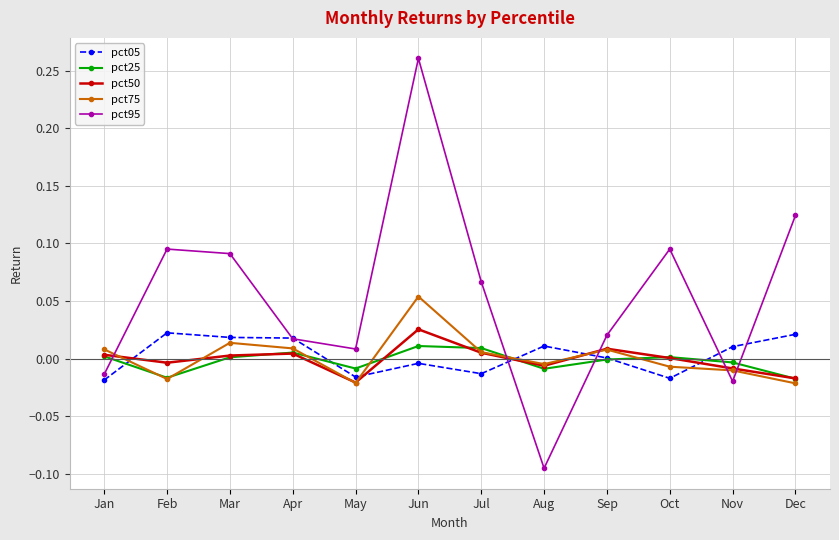

At which label is pct05 closest to 0?

Sep